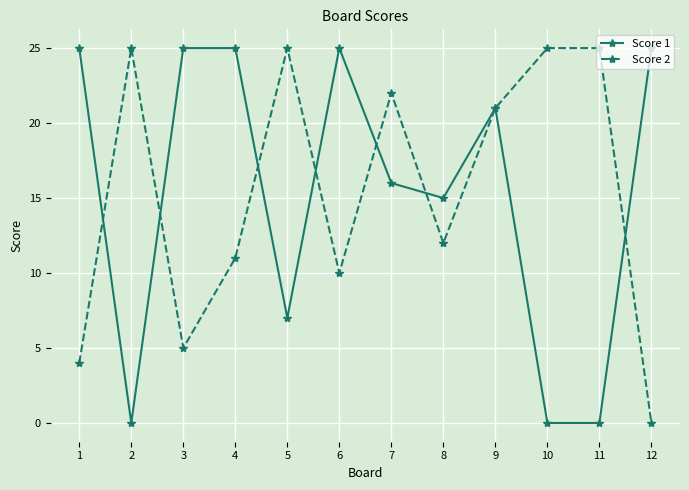

Reading left to right, list all the values displayed in this chart.

Score 1: 1=25	2=0	3=25	4=25	5=7	6=25	7=16	8=15	9=21	10=0	11=0	12=25
Score 2: 1=4	2=25	3=5	4=11	5=25	6=10	7=22	8=12	9=21	10=25	11=25	12=0